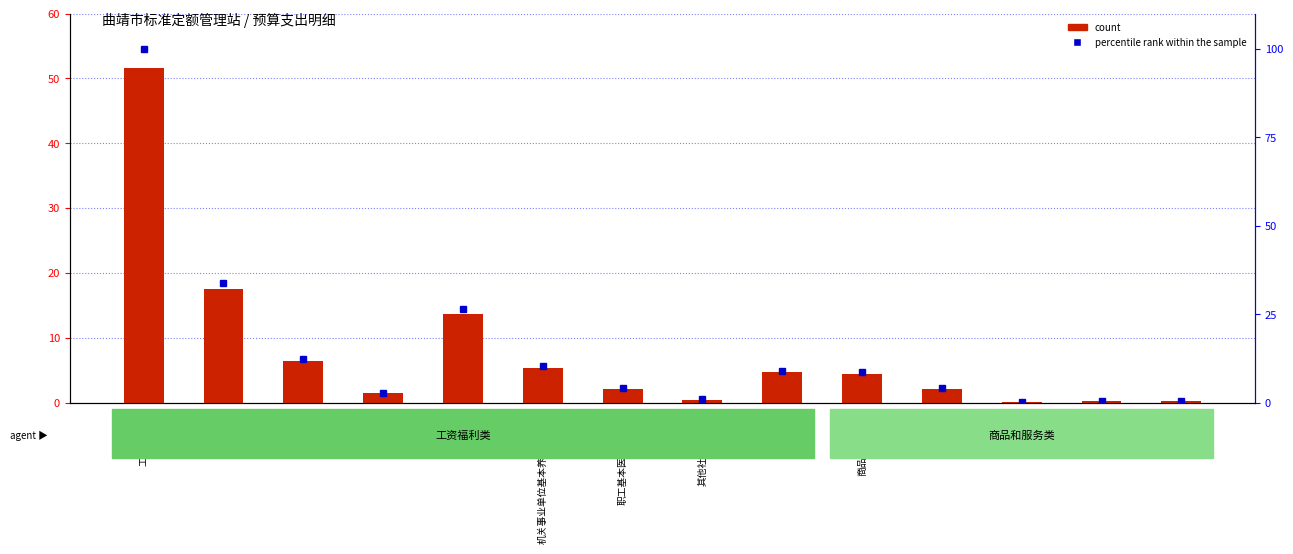

What is the difference between the maximum and minimum values in the count series?

51.6